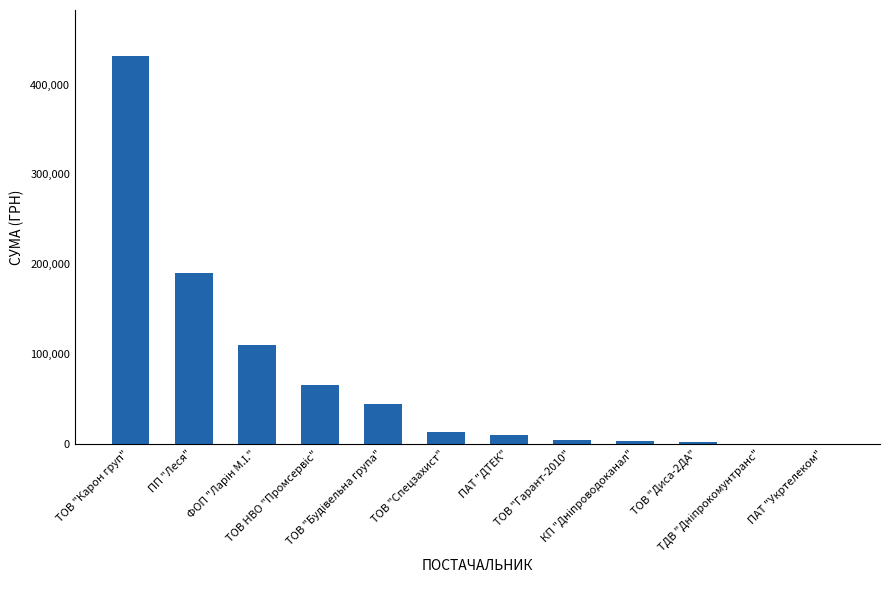

What is the change in value from ТОВ "Карон груп" to ПП "Леся"?

-240924.1